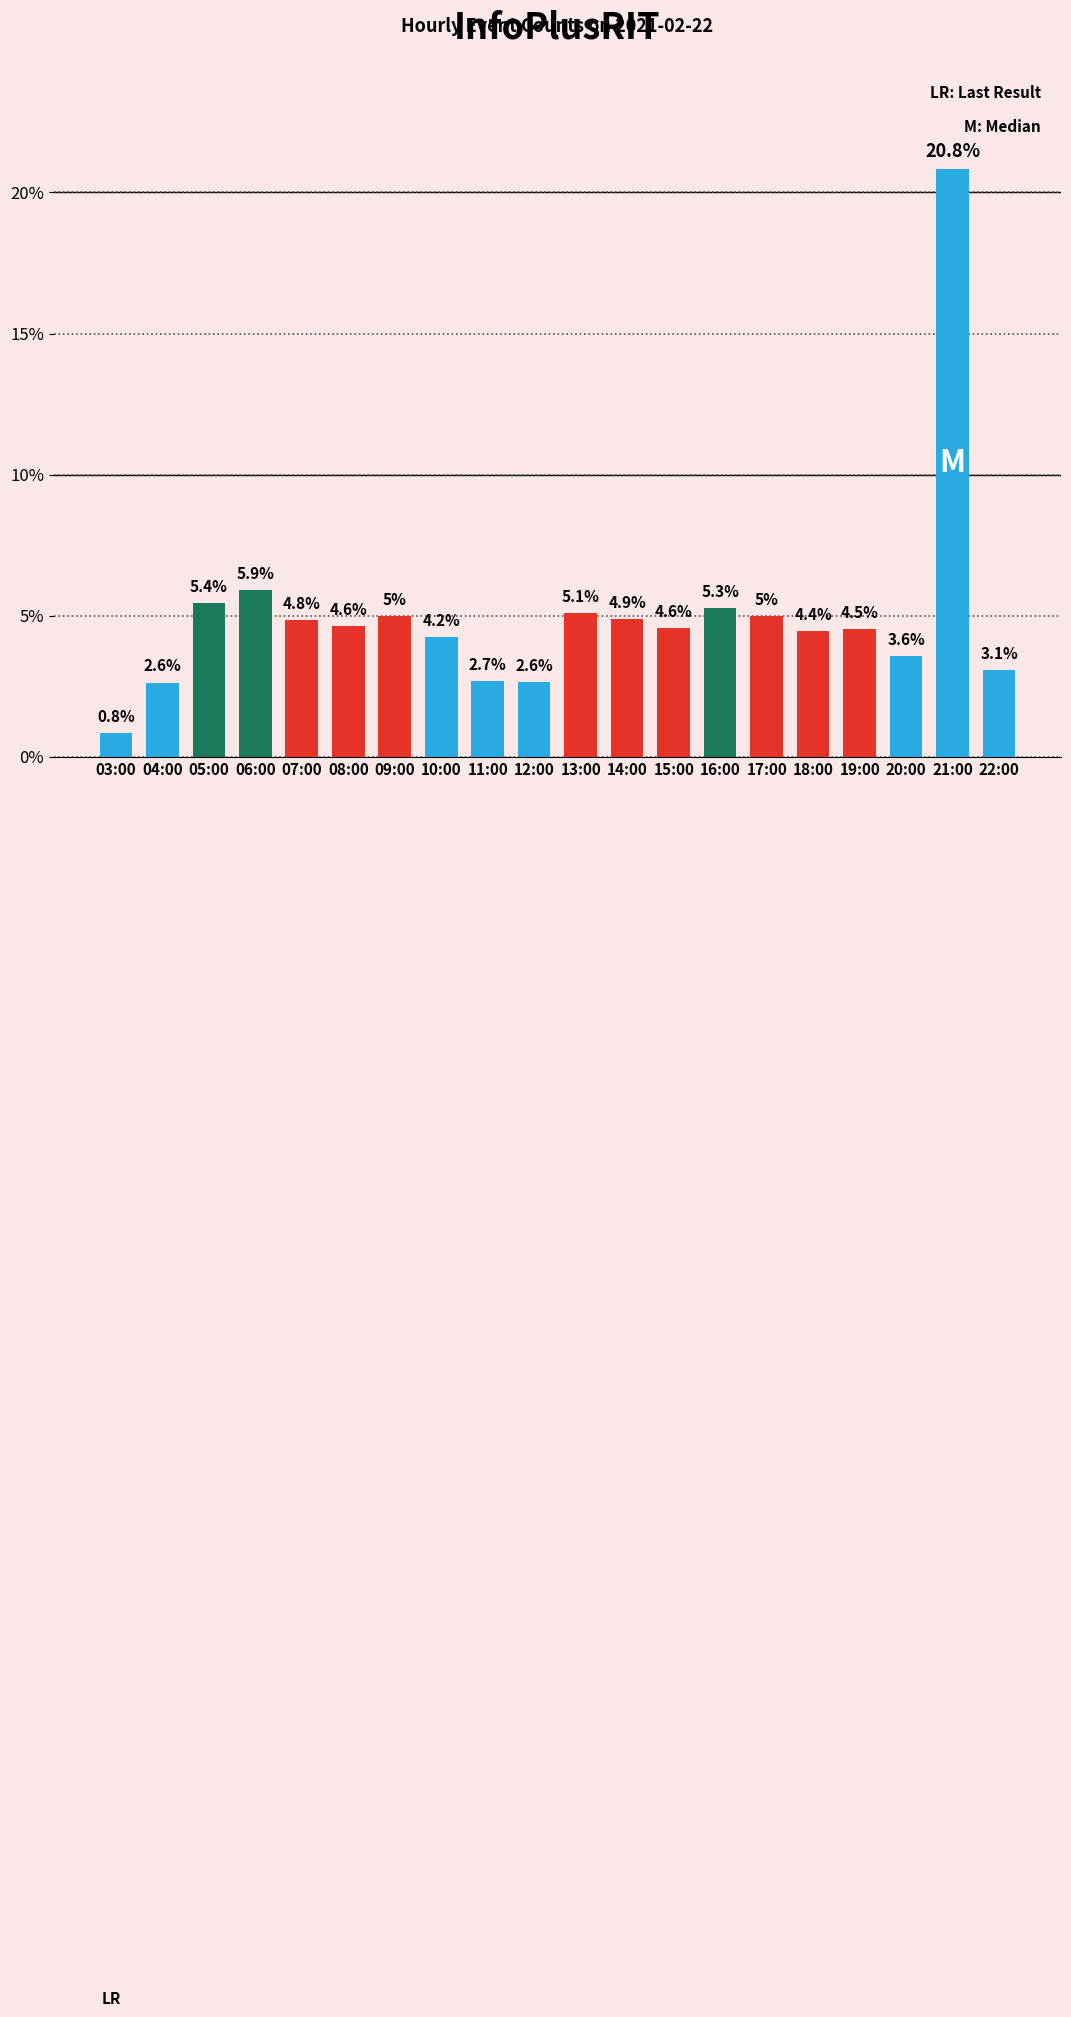

How many distinct data groups are displayed?

1